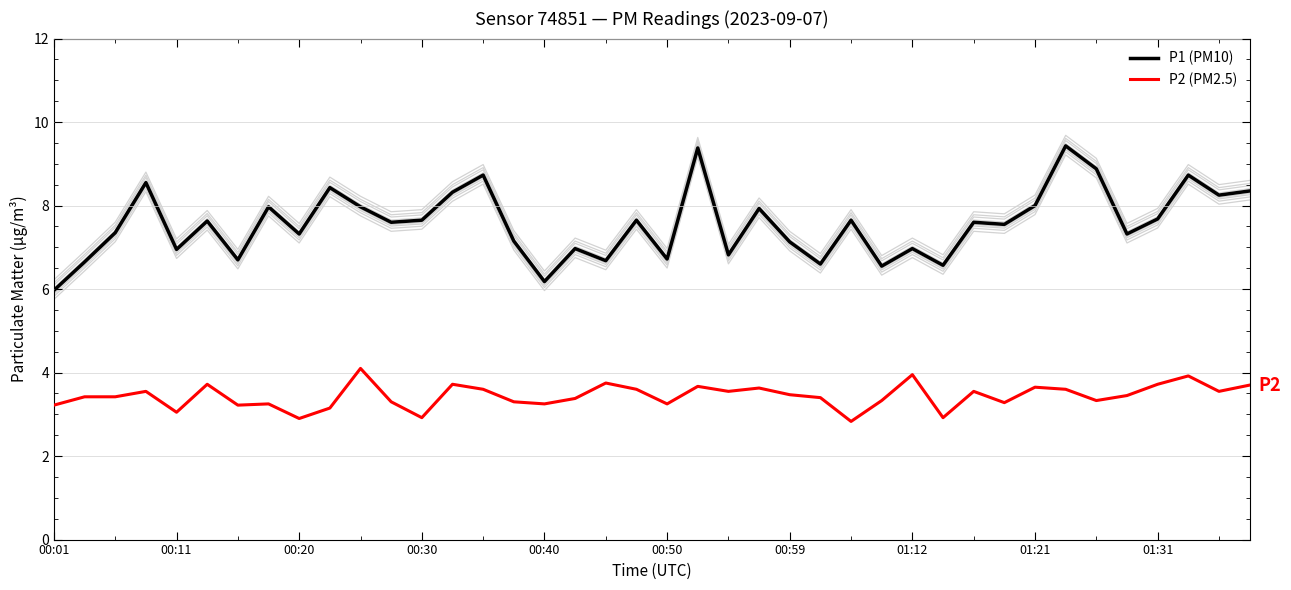

The P2 (PM2.5) series shows 5.5 at 01:31. True or false?

False